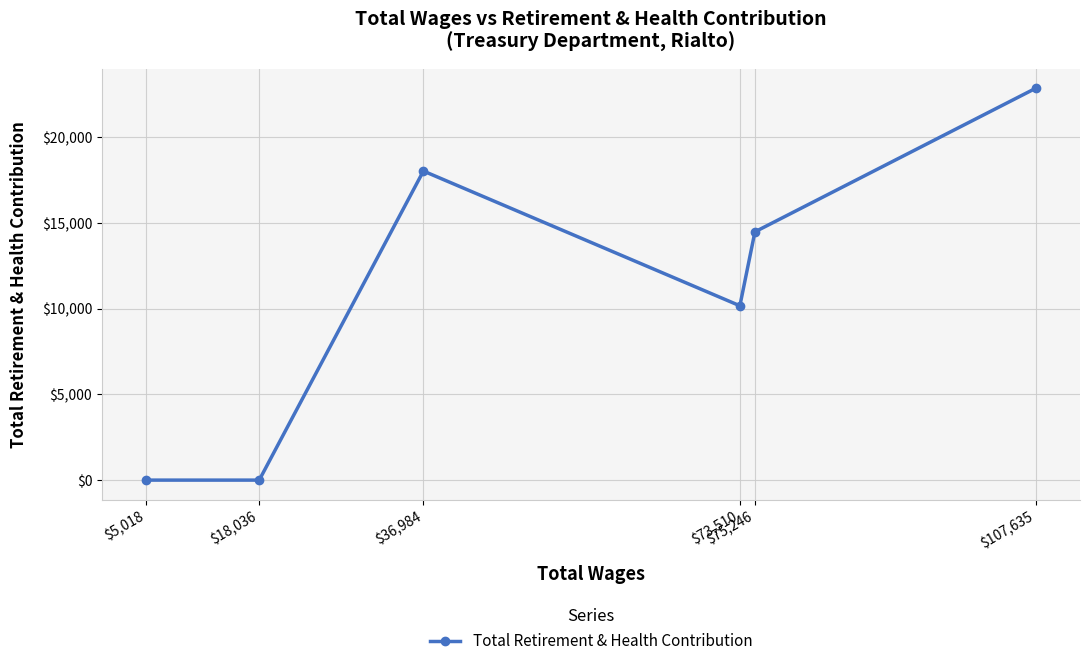

The chart shows a value of 9820 at $18,036. True or false?

False